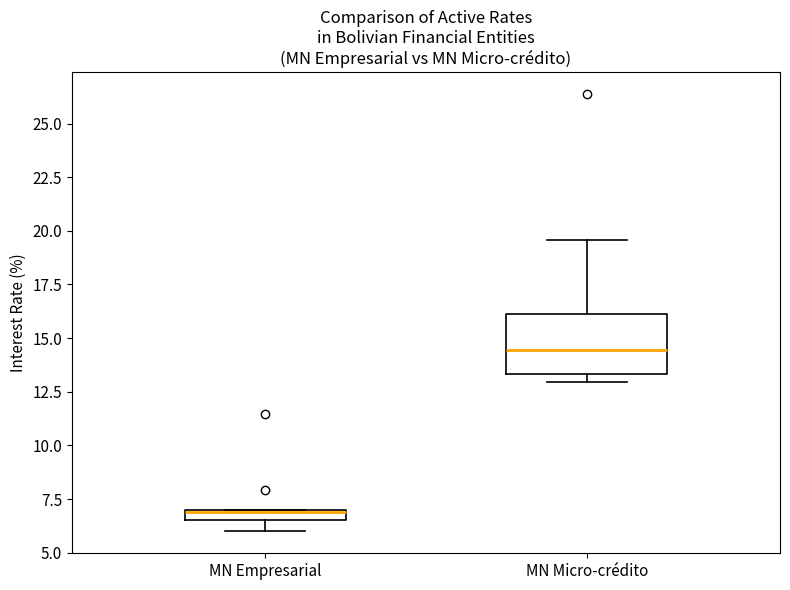

Comparing the boxes themselves (not the whiskers), which one is the tallest?

MN Micro-crédito